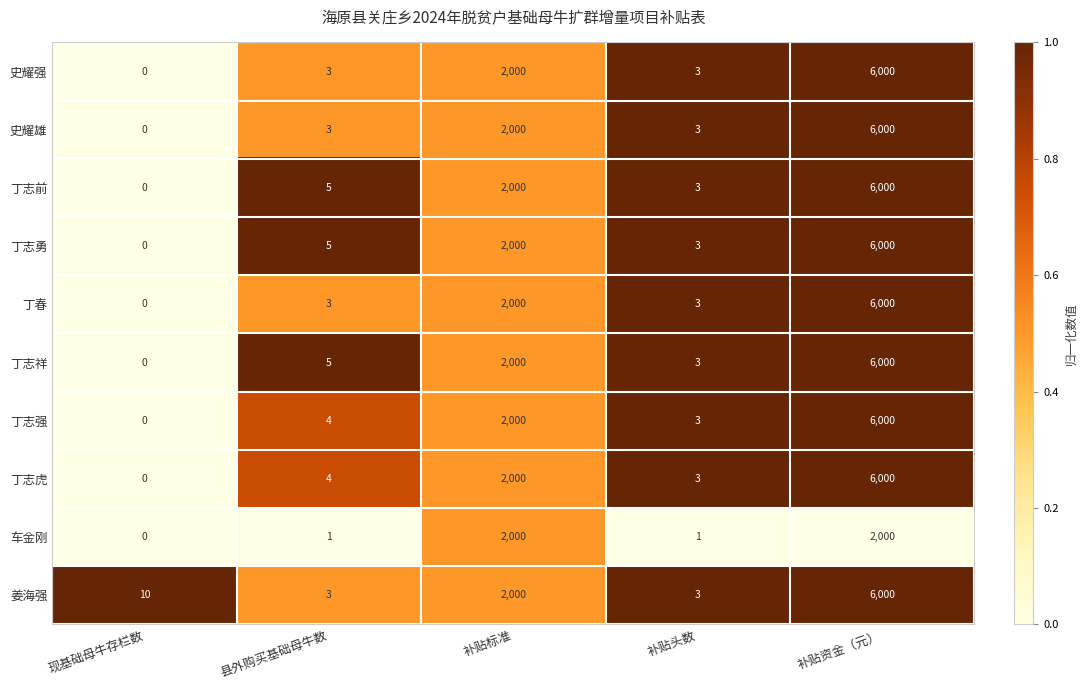

Count the number of categories in the chart.

5